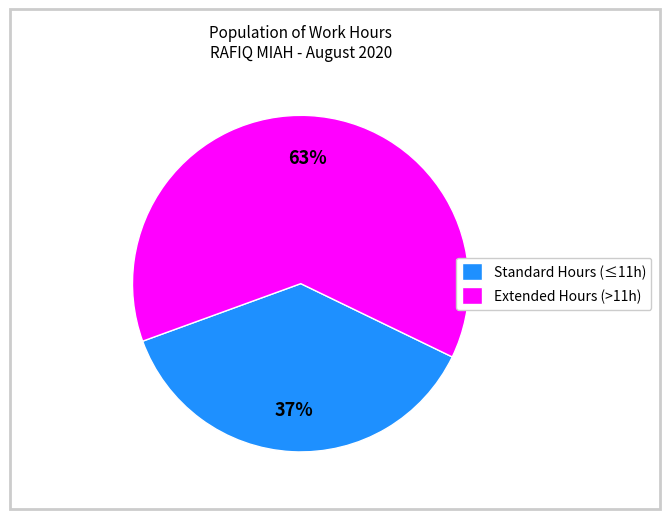

Which slice is the smallest?

Standard Hours (≤11h)